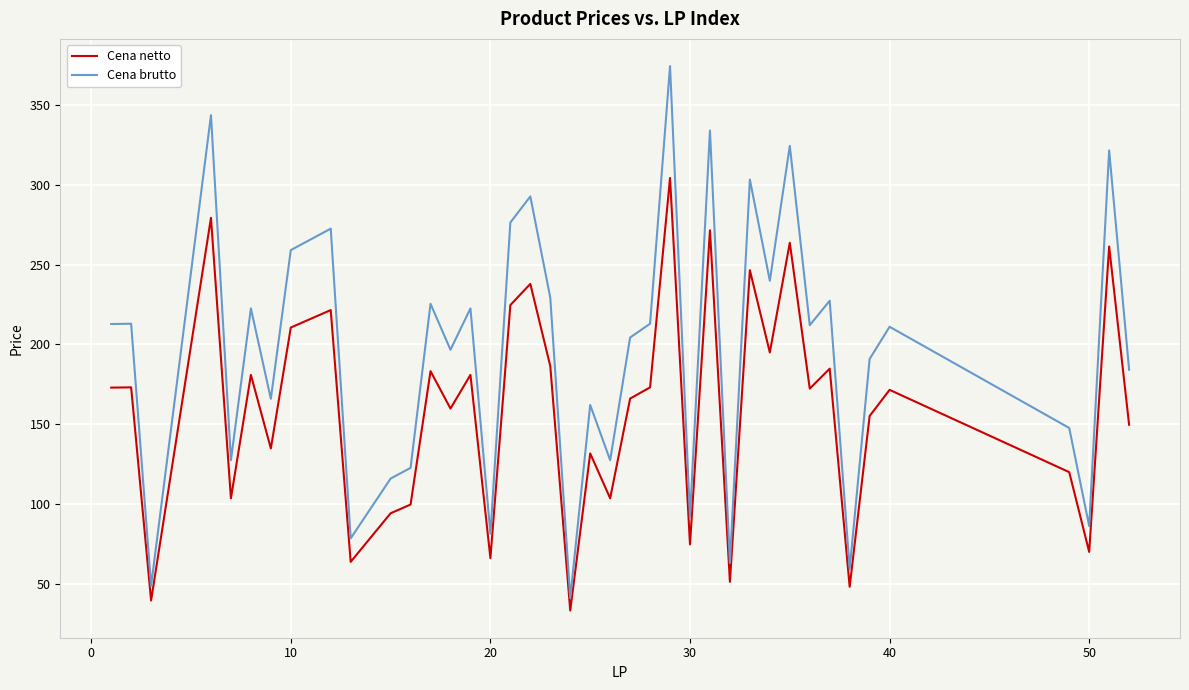

What is the difference between the maximum and minimum values in the Cena netto series?

270.7